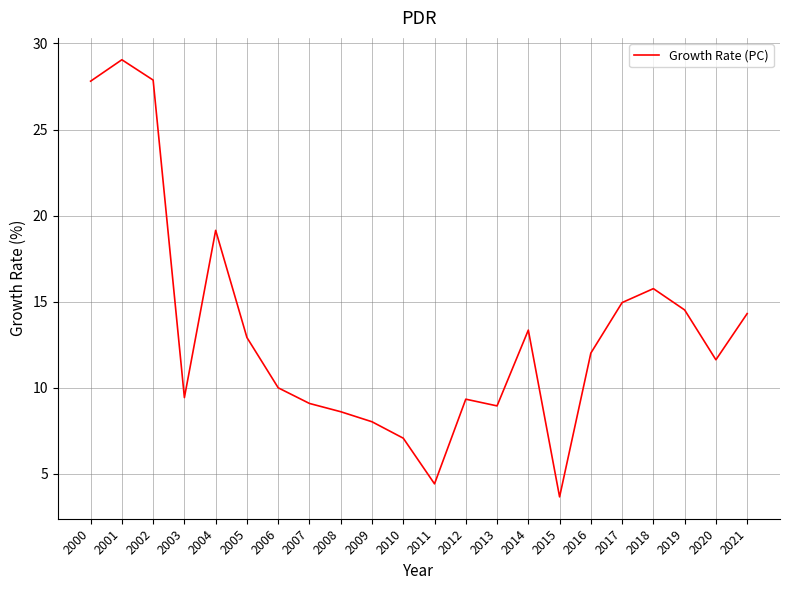

Where is the first local minimum?

2003